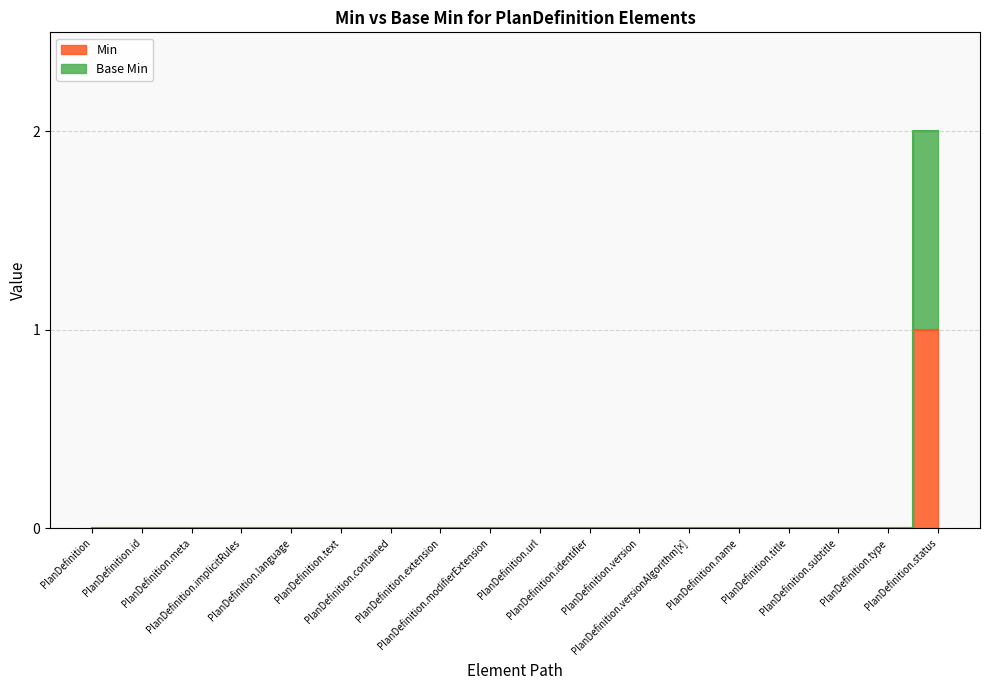

What are all the series names shown in the legend?

Min, Base Min